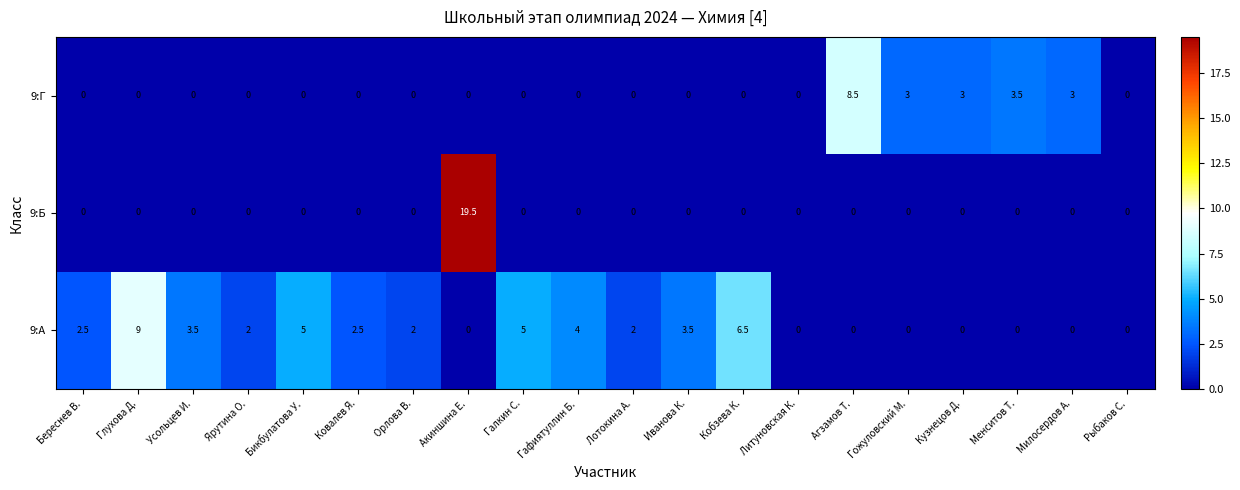

What is the difference between the highest and lowest values at Усольцев И.?

3.5